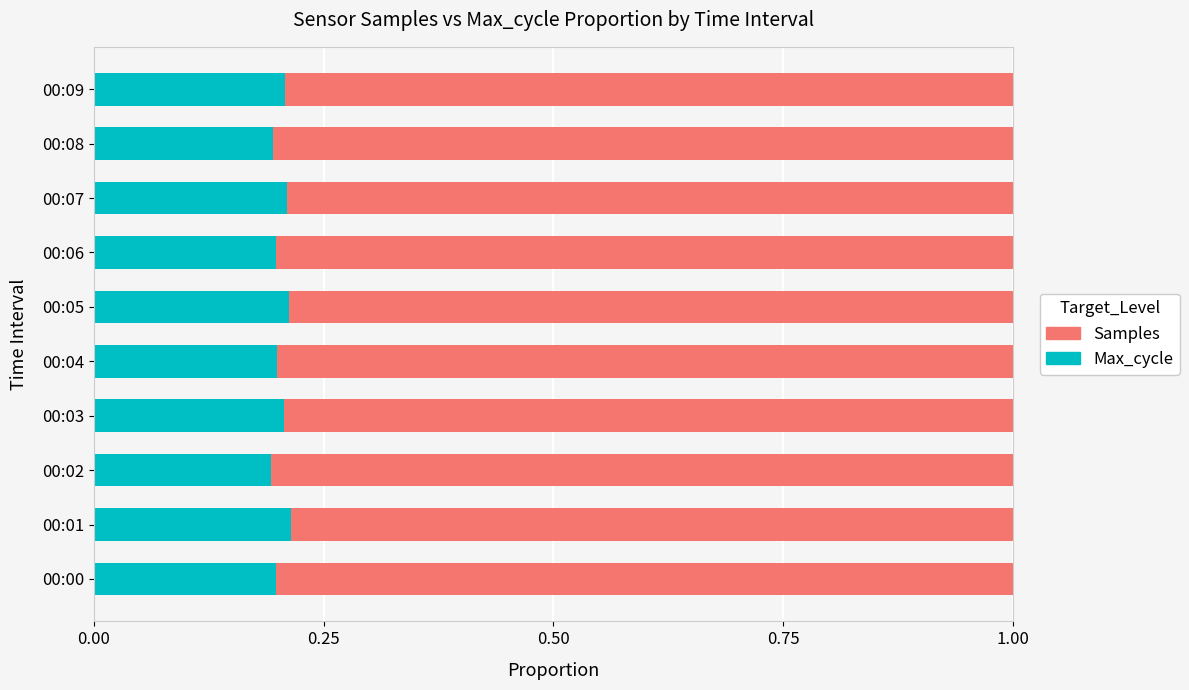

The value of Max_cycle at 00:02 is 0.2. True or false?

True